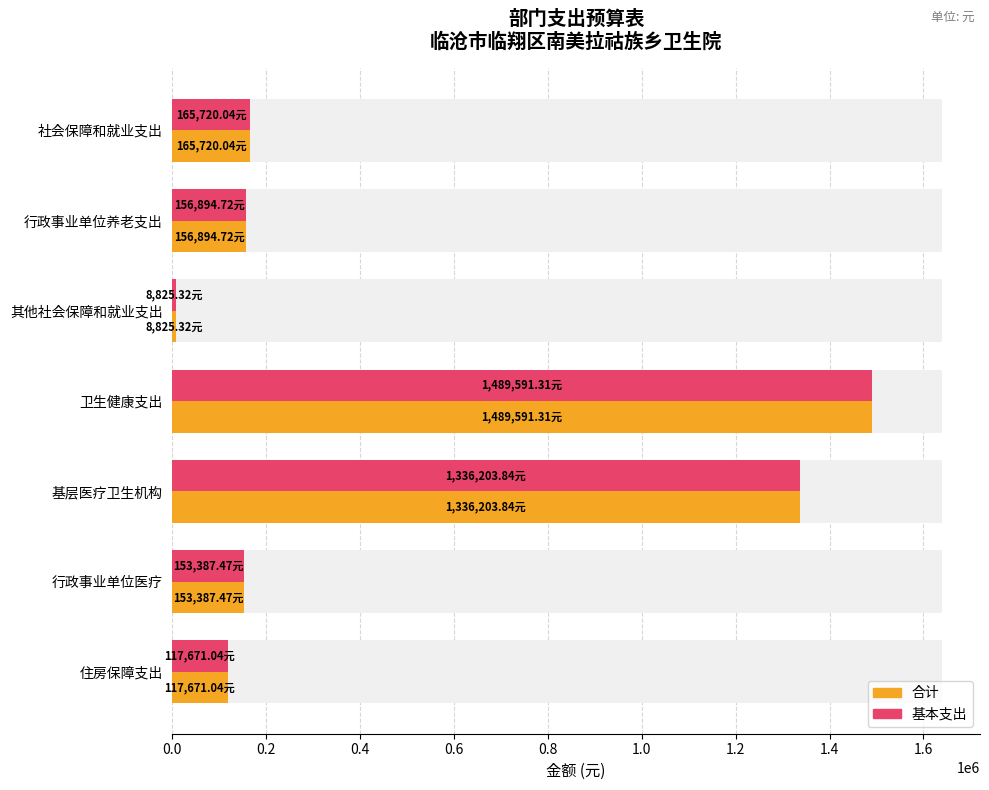

How many bars are there in each group?

2